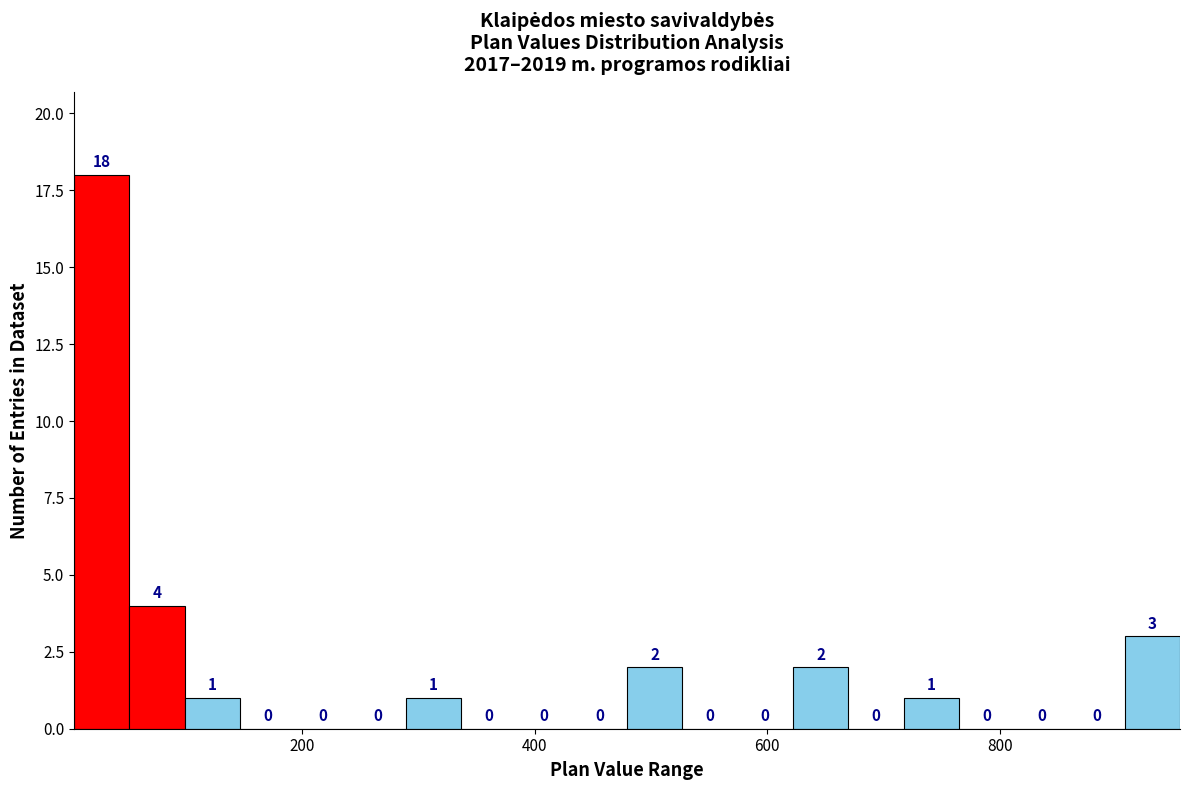

Read against the x-axis, roughly where is the centre of the tallest bar?

20